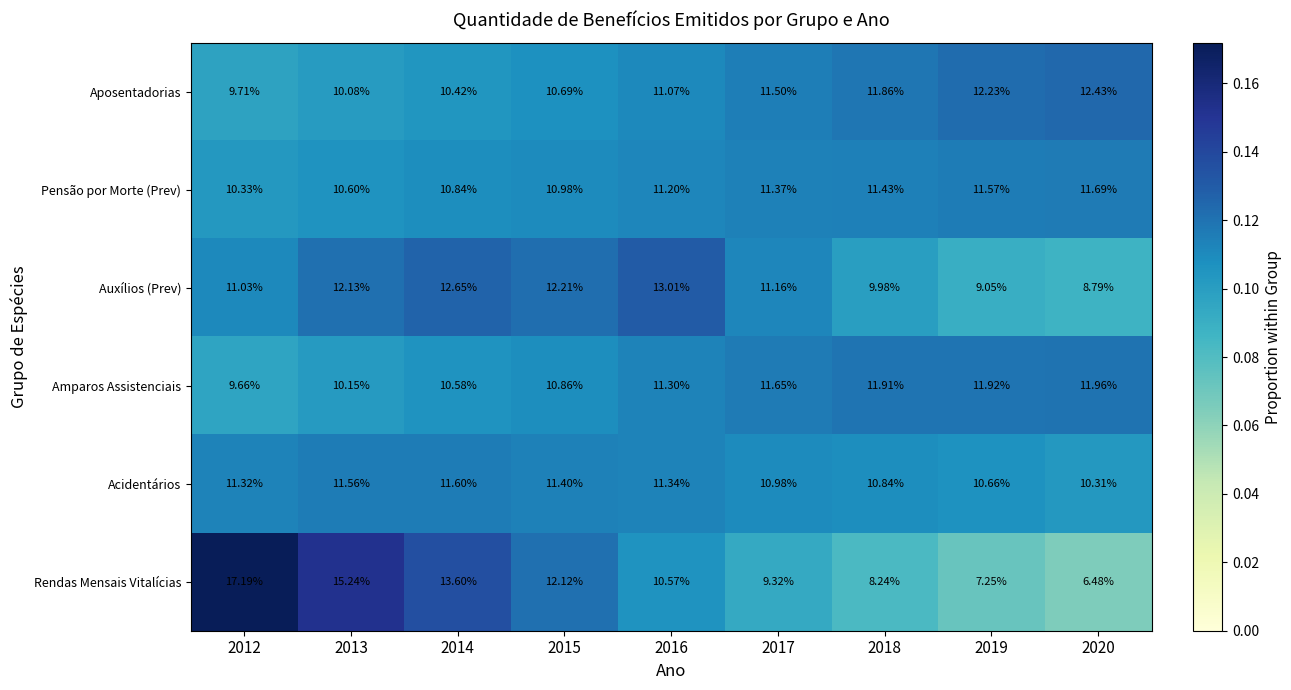

Which series has the largest range (max minus min)?

Rendas Mensais Vitalícias